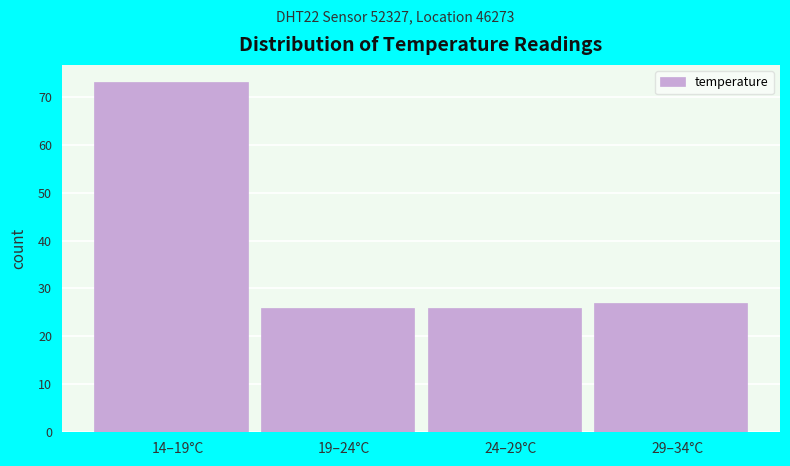

Reading left to right, transcribe all the data shown in this chart.

73	26	26	27